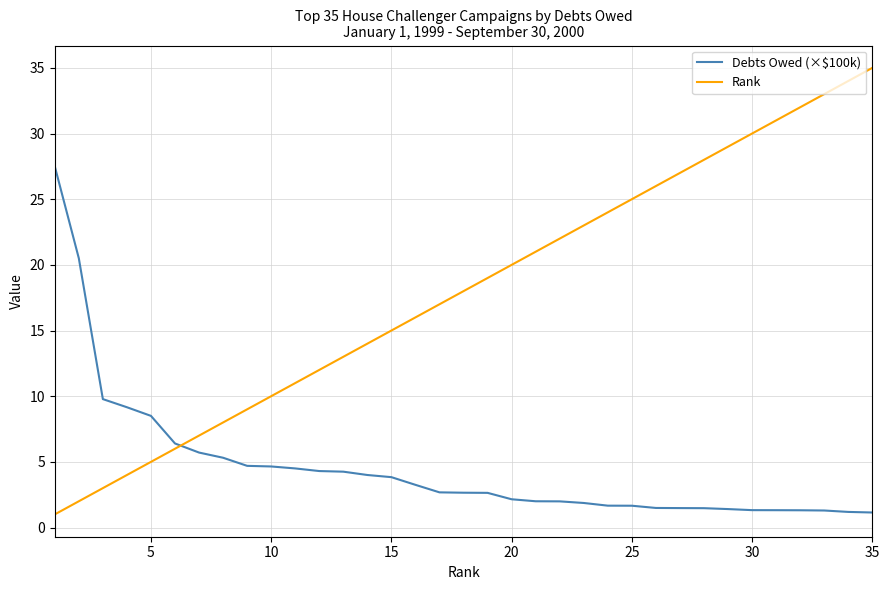

Is this an area chart (filled region under the line)?

No